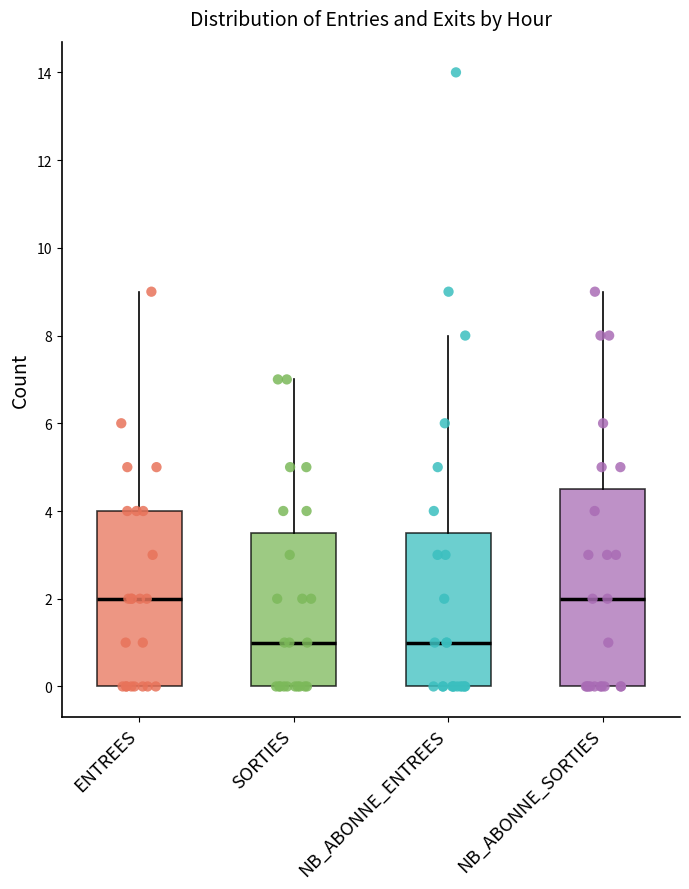

Reading left to right, read every box against the y-axis: the position of its median line, the range the box covers, and the ends of its whiskers. The values are not printed on the chart, so give them approximately, as read against the axis.

ENTREES: median 2.0, box 0.0 to 4.0, whiskers 0.0 to 9.0
SORTIES: median 1.0, box 0.0 to 3.6, whiskers 0.0 to 7.0
NB_ABONNE_ENTREES: median 1.0, box 0.0 to 3.6, whiskers 0.0 to 8.0
NB_ABONNE_SORTIES: median 2.0, box 0.0 to 4.6, whiskers 0.0 to 9.0